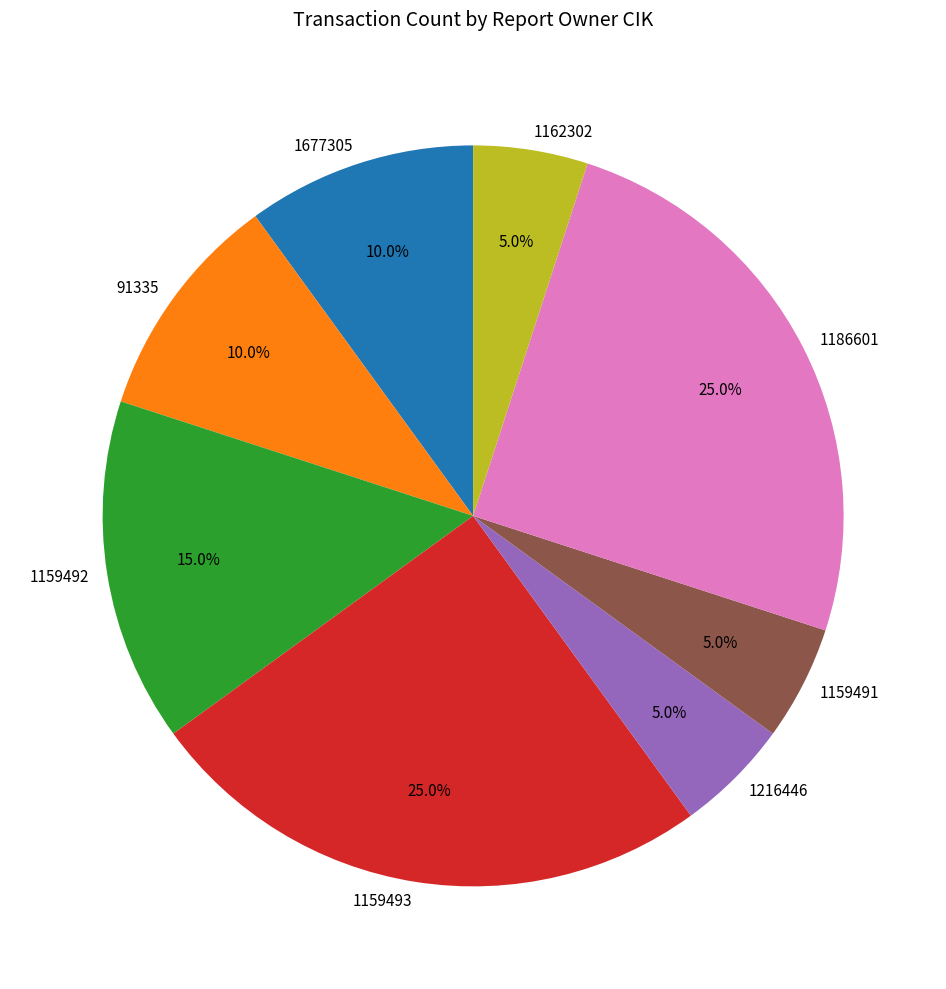

Which has a higher value, 1677305 or 1216446?

1677305